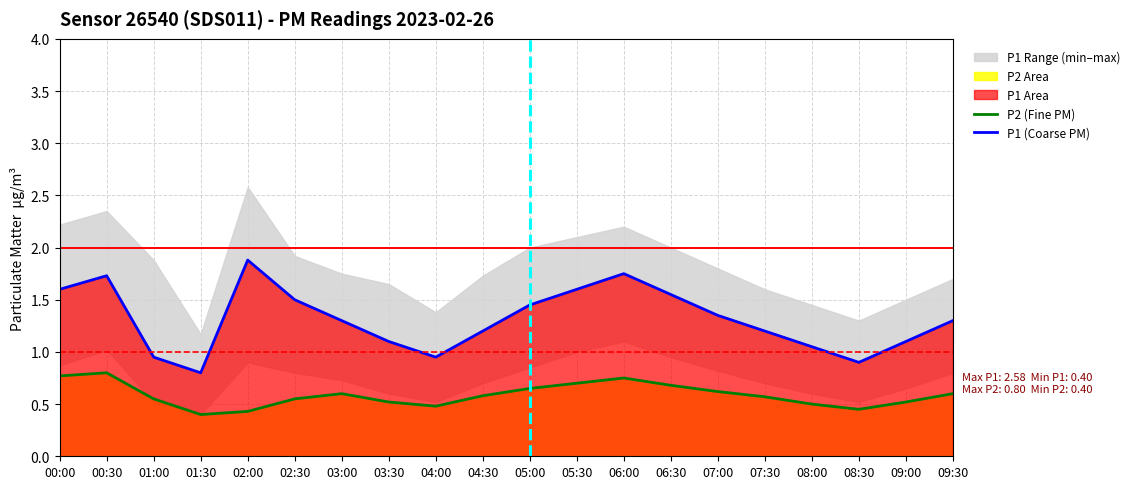

Reading left to right, what are all the values shown in this chart?

P2 (Fine PM): 0.8	0.8	0.6	0.4	0.4	0.6	0.6	0.5	0.5	0.6	0.7	0.7	0.8	0.7	0.6	0.6	0.5	0.5	0.5	0.6
P1 (Coarse PM): 1.6	1.7	0.9	0.8	1.9	1.5	1.3	1.1	0.9	1.2	1.4	1.6	1.8	1.6	1.4	1.2	1.1	0.9	1.1	1.3